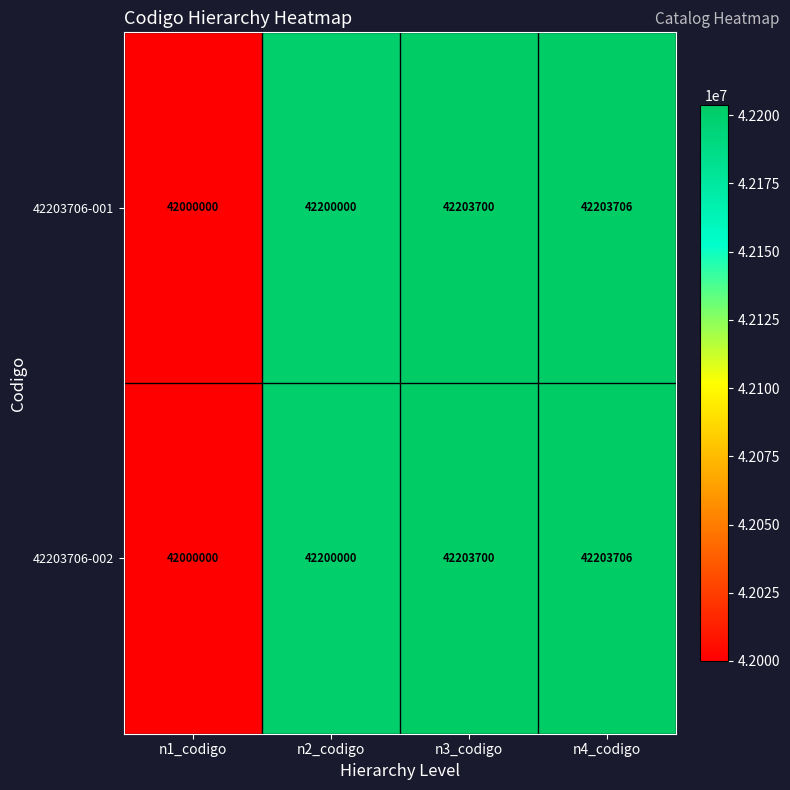

Read the 42203706-001 value at n2_codigo.

42200000